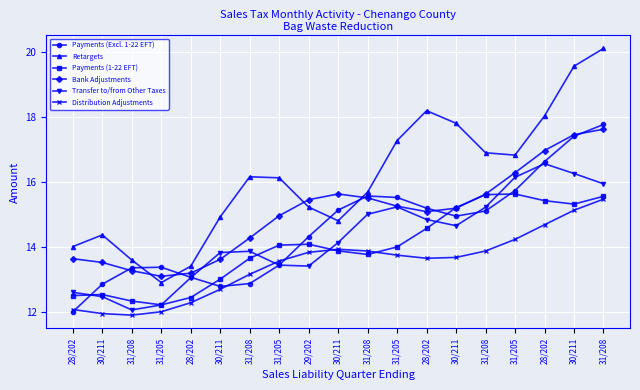

List the series in order of their peak value, lowest first.

Distribution Adjustments, Payments (1-22 EFT), Transfer to/from Other Taxes, Bank Adjustments, Payments (Excl. 1-22 EFT), Retargets